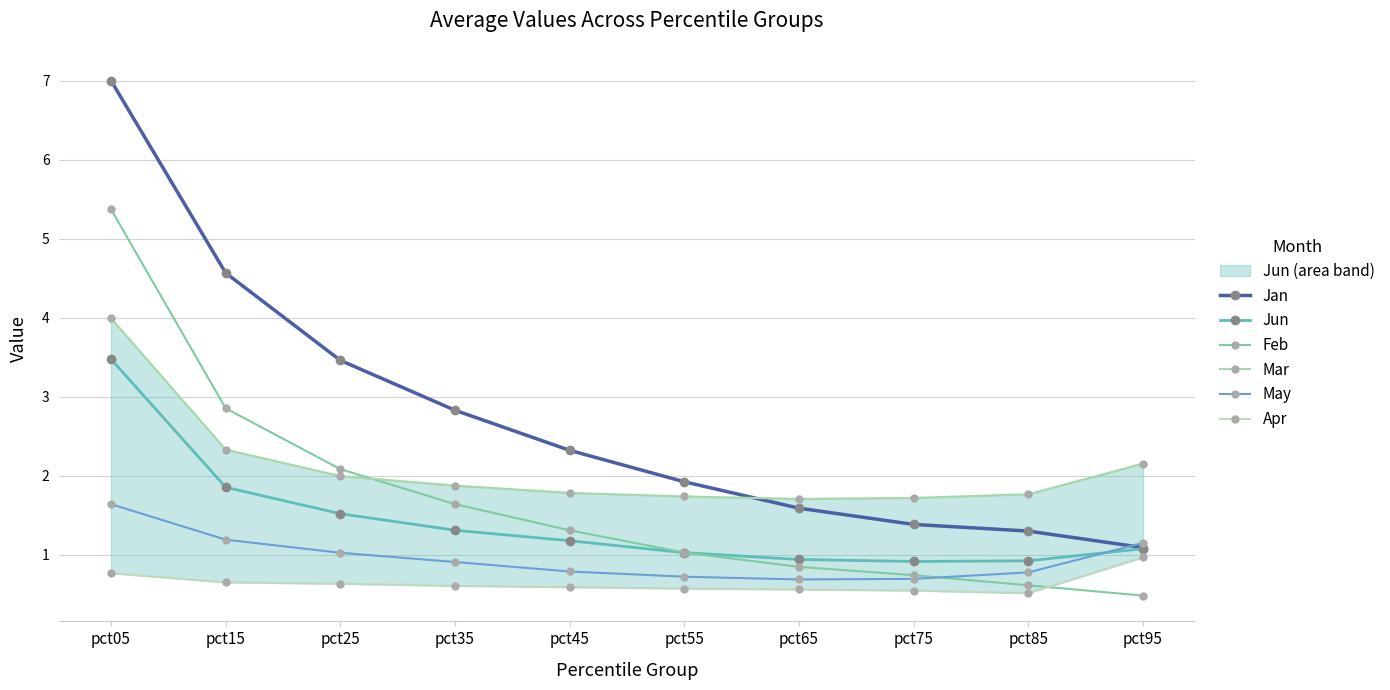

In May, how many points are lower than both neighbors (excluding endpoints)?

1